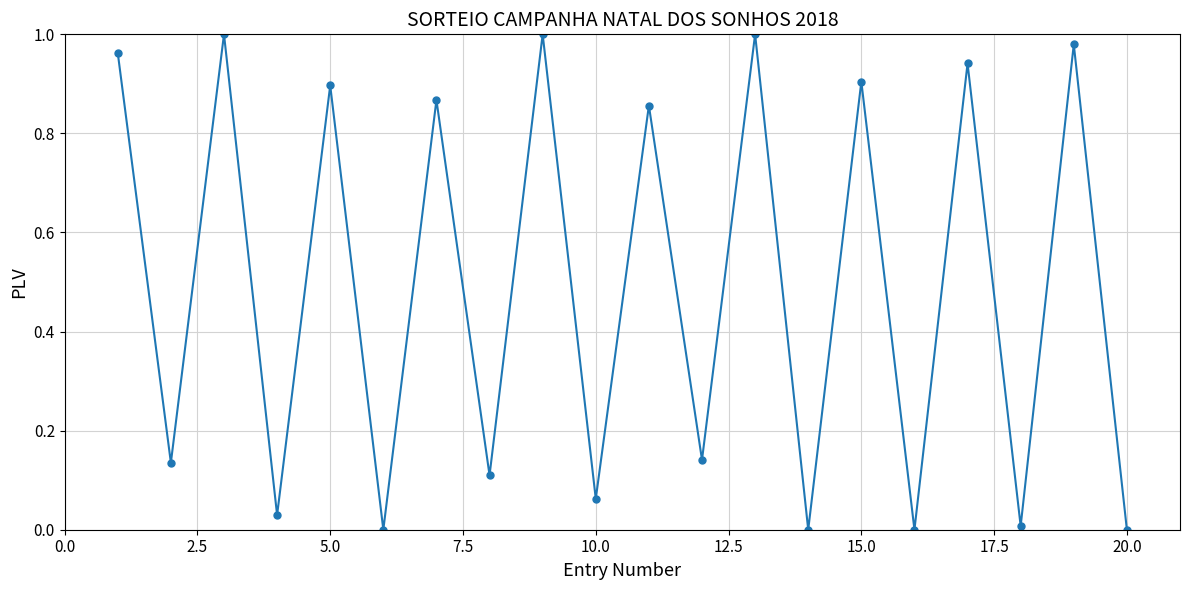

How many distinct data groups are displayed?

1